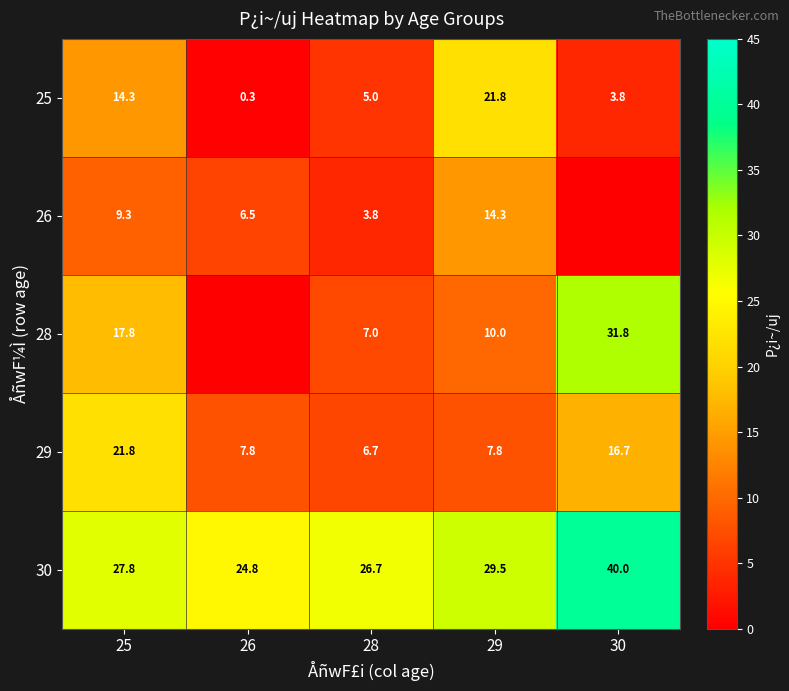

The 28 series shows 17.8 at 25. True or false?

True